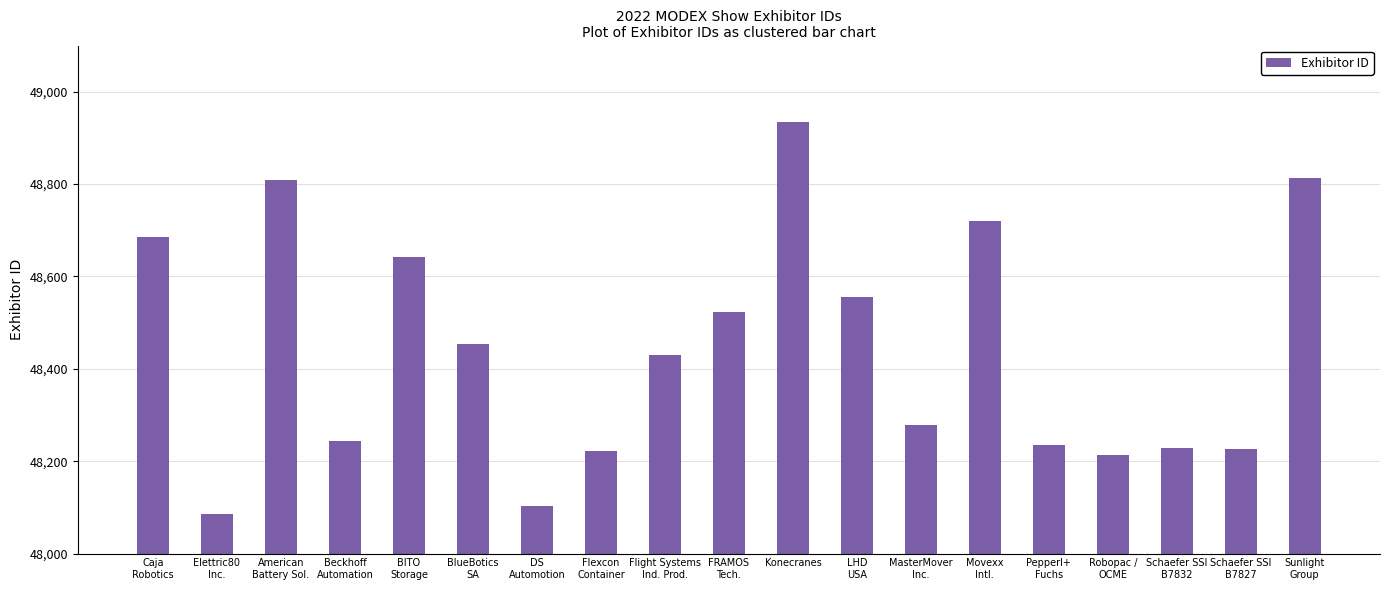

What is the minimum value shown in the chart?

48086